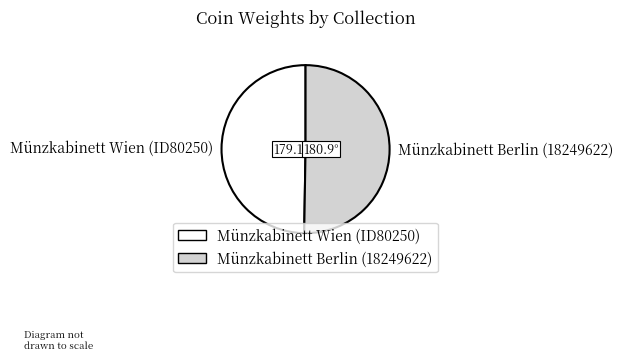

Rank the categories by value from lowest to highest.

Münzkabinett Wien (ID80250), Münzkabinett Berlin (18249622)